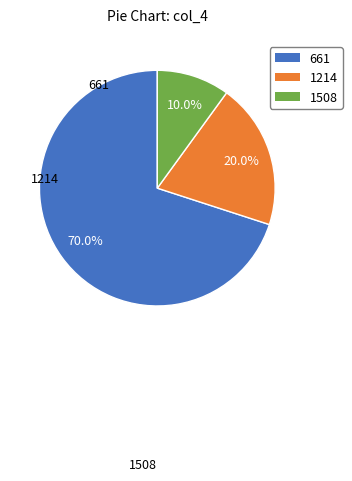

Does any single category account for the majority?

Yes